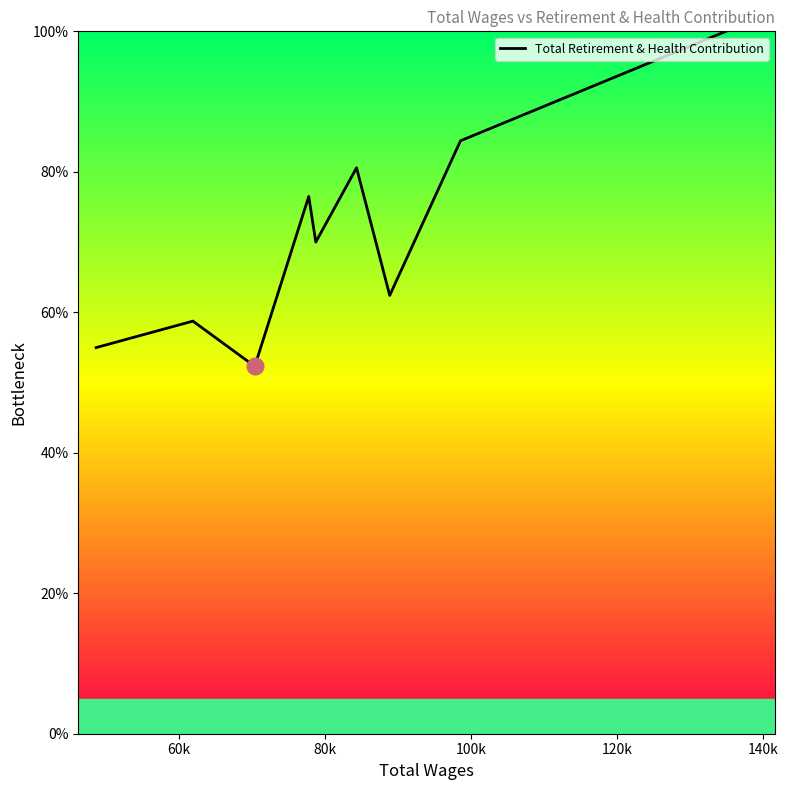

What is the smallest value displayed?

52.3